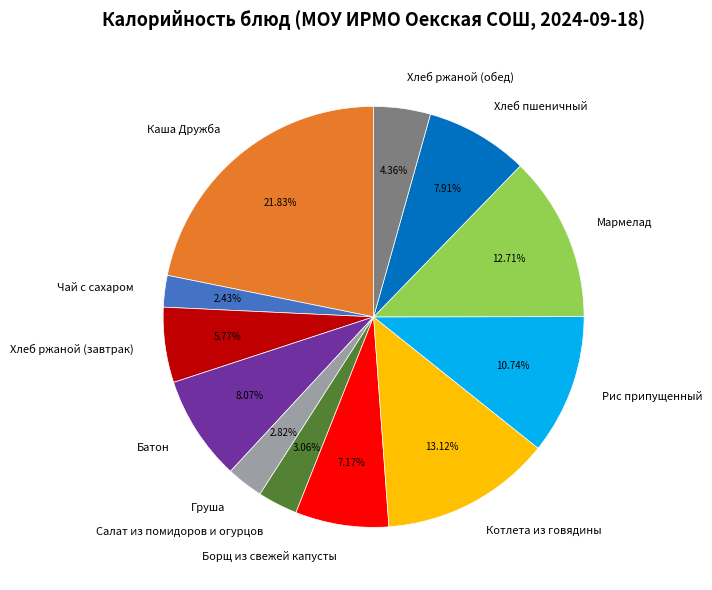

Which category has the biggest portion of the pie?

Каша Дружба